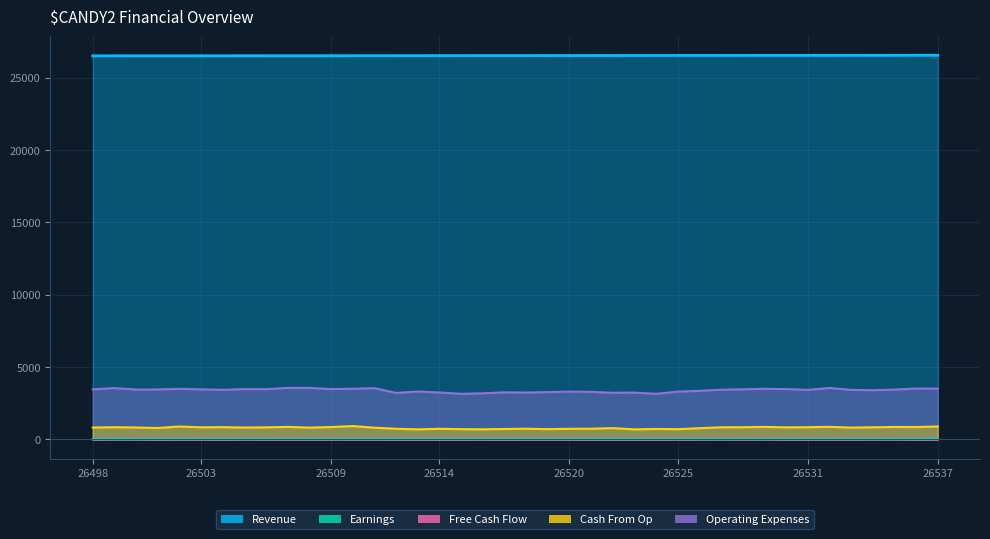

The value of Free Cash Flow at 26507 is 2. True or false?

False